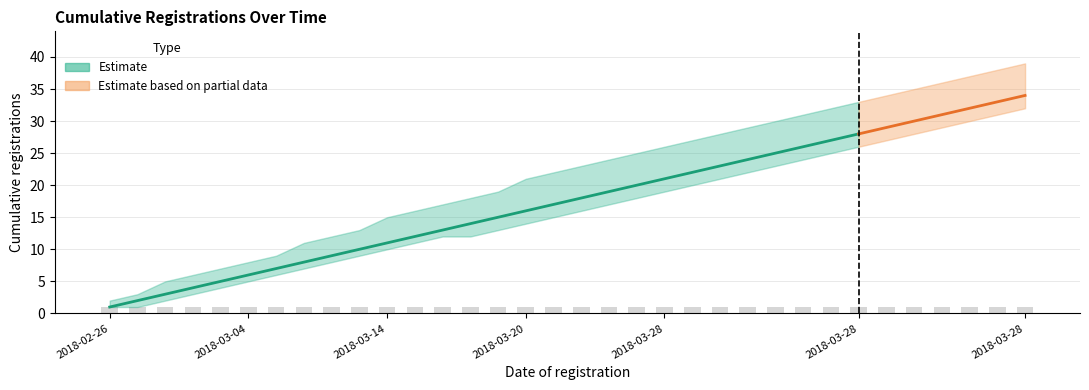

How many data points does each series have?

34